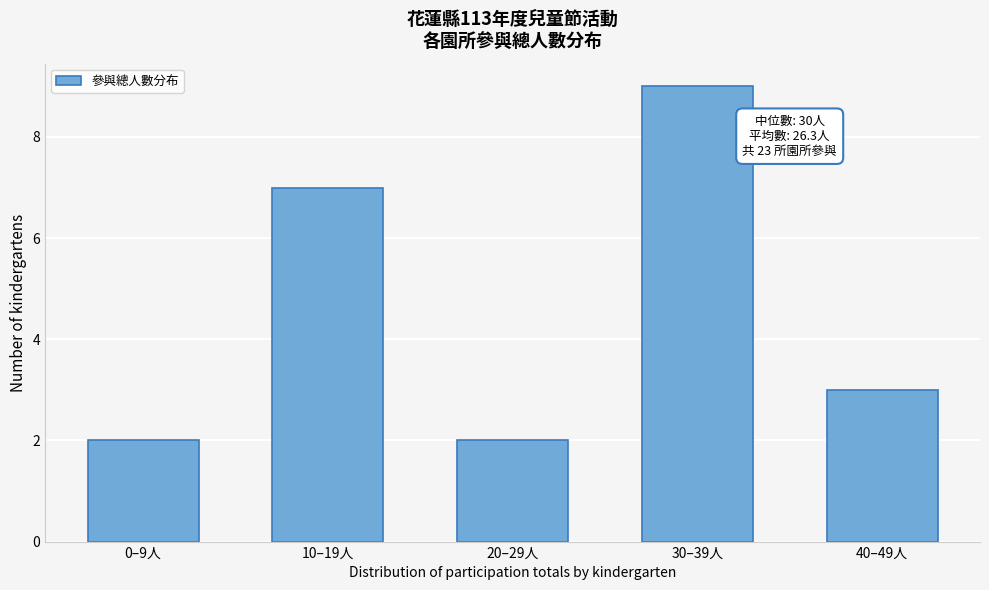

Reading left to right, transcribe all the data shown in this chart.

0–9人=2	10–19人=7	20–29人=2	30–39人=9	40–49人=3